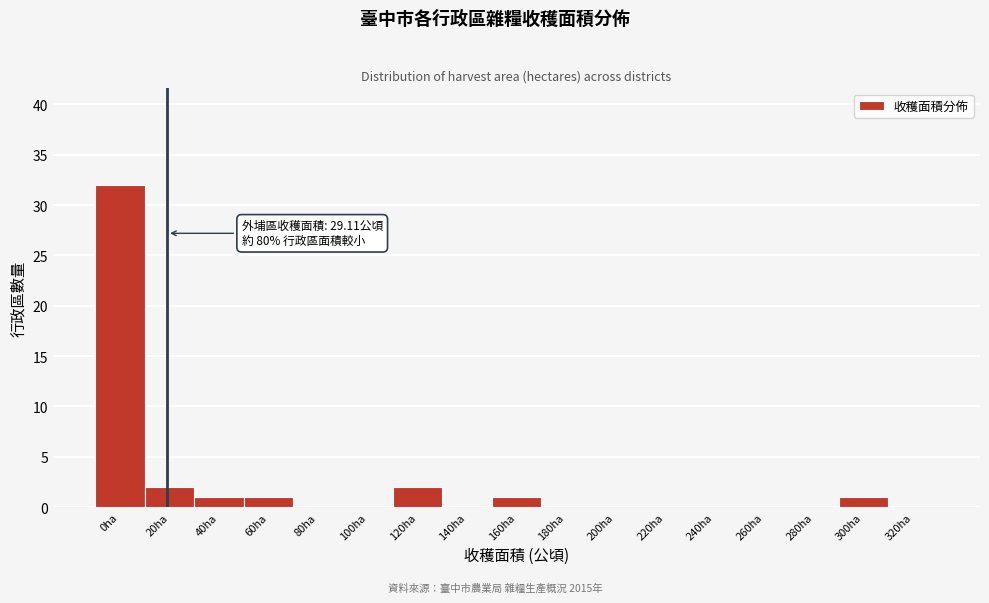

Reading left to right, extract all data points from this chart.

0ha=32	20ha=2	40ha=1	60ha=1	80ha=0	100ha=0	120ha=2	140ha=0	160ha=1	180ha=0	200ha=0	220ha=0	240ha=0	260ha=0	280ha=0	300ha=1	320ha=0